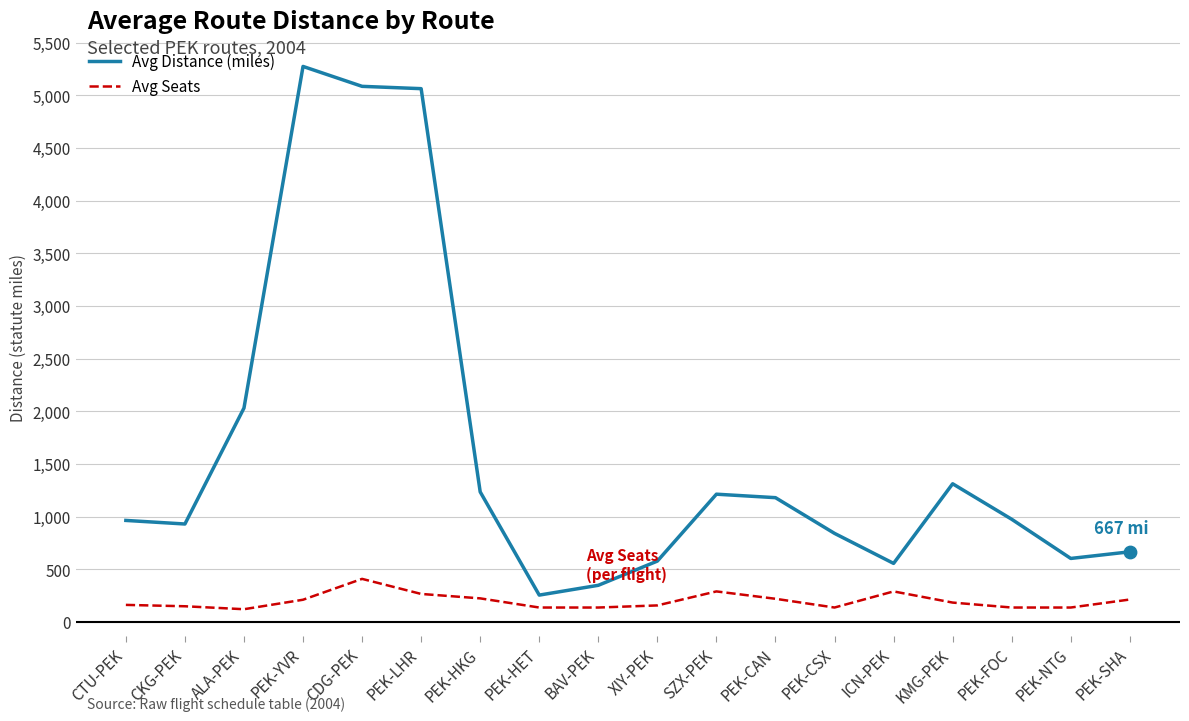

What is the total value across all series at PEK-CSX?

980